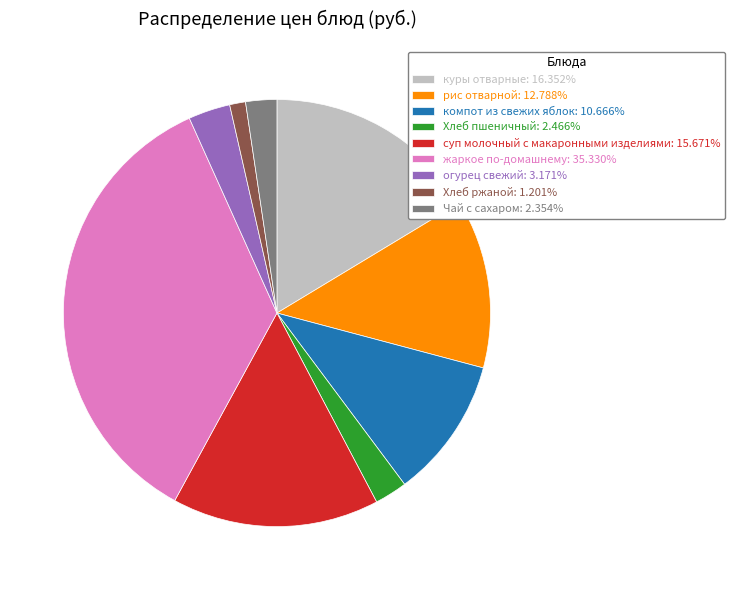

What is the ratio of the value at жаркое по-домашнему: 35.330% to the value at Чай с сахаром: 2.354%?

15.0